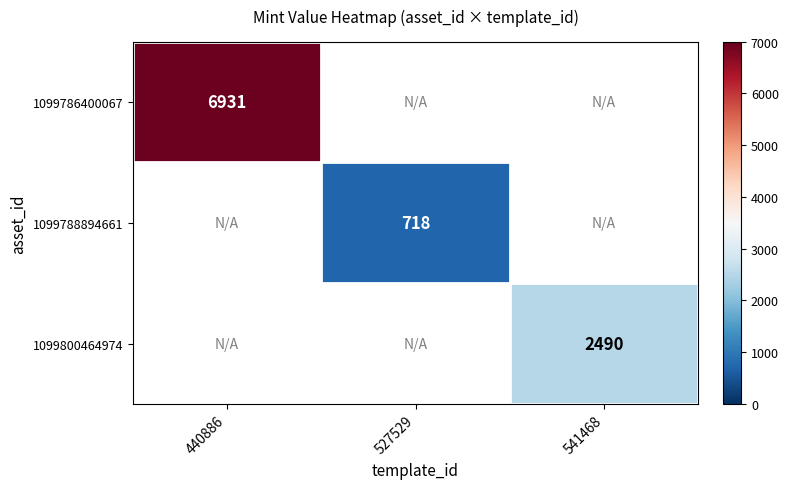

At how many categories does at least one series exceed 1177?

2